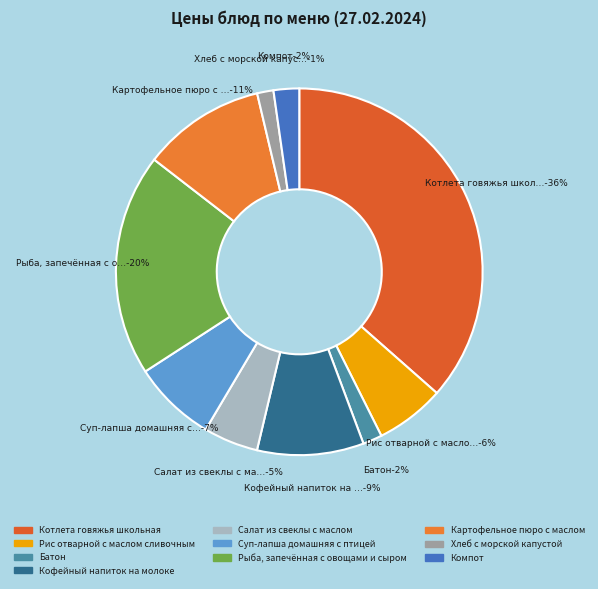

Count the number of slices in the pie.

10